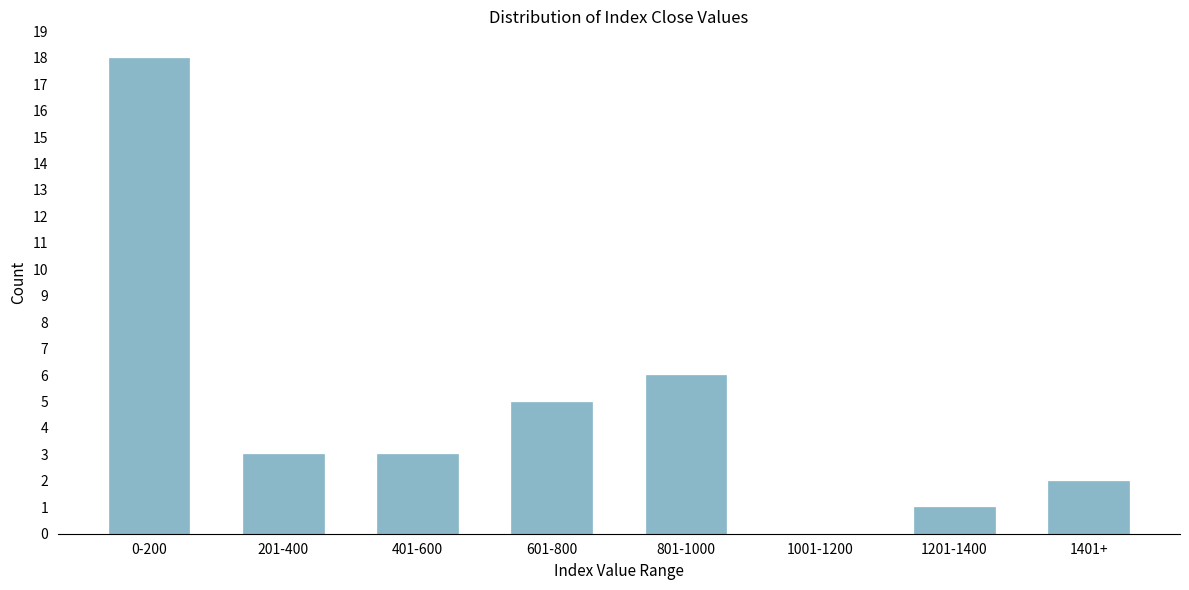

Reading left to right, extract all data points from this chart.

0-200=18	201-400=3	401-600=3	601-800=5	801-1000=6	1001-1200=0	1201-1400=1	1401+=2